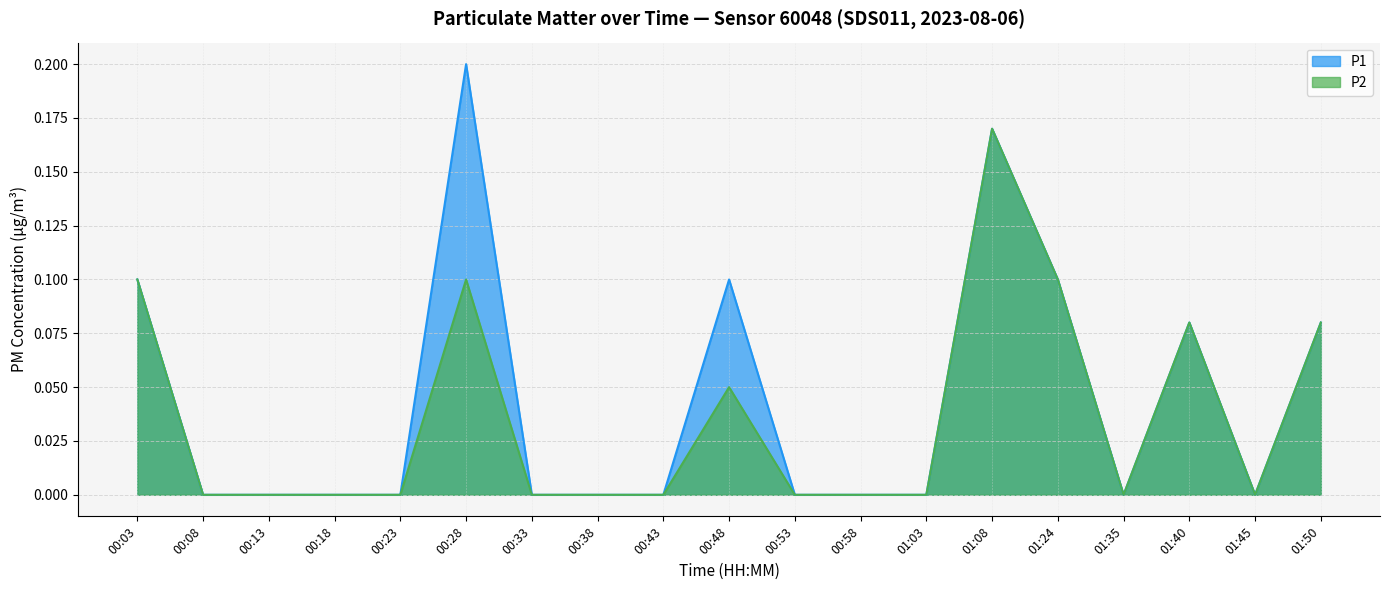

At which category does P1 reach its first local peak?

00:28